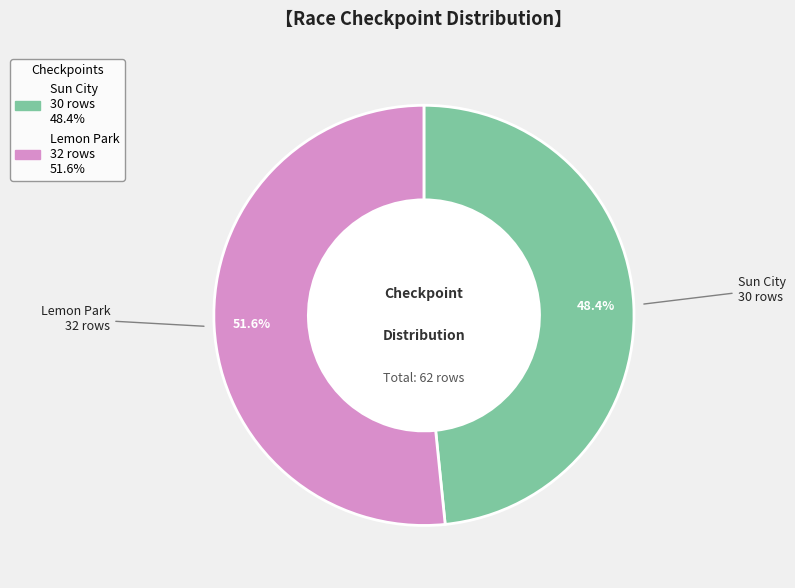

Is there a majority slice in this chart?

Yes